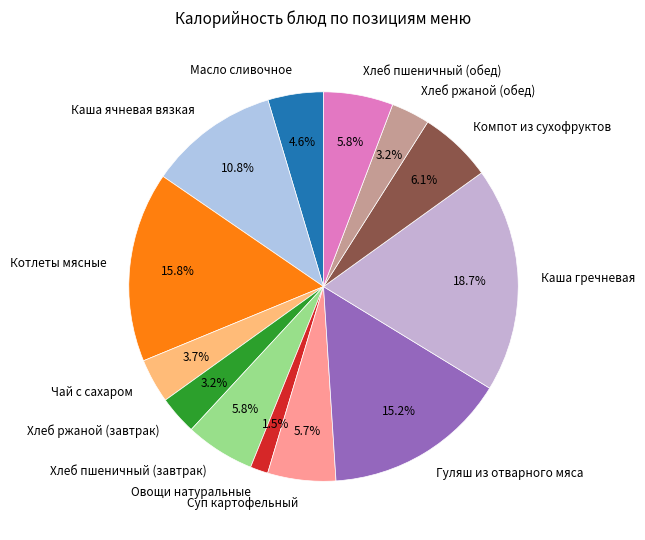

How many slices are in this pie chart?

13